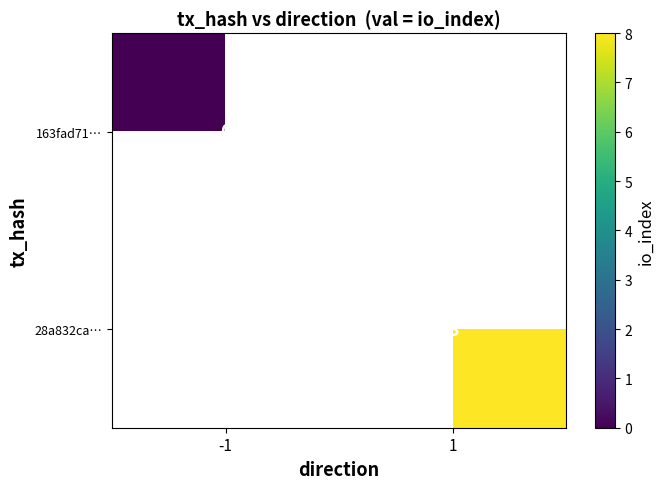

Which category has the lowest value across all series?

-1